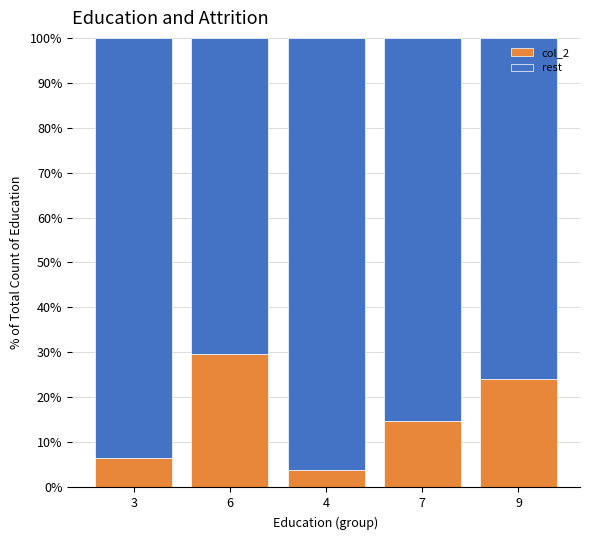

What is the sum of the col_2 values at 6 and 7?

44.4